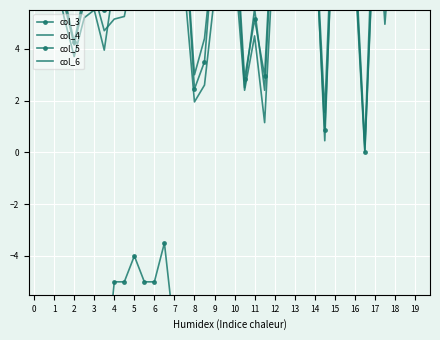

What is the difference between the highest and lowest values at 2?

13.6